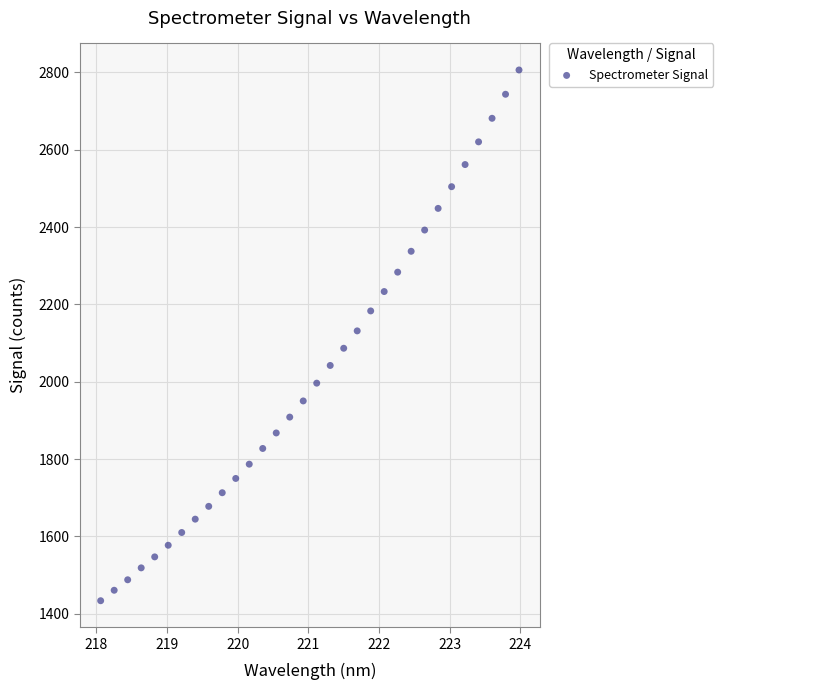

What is the range of X values (max minus min)?

5.9